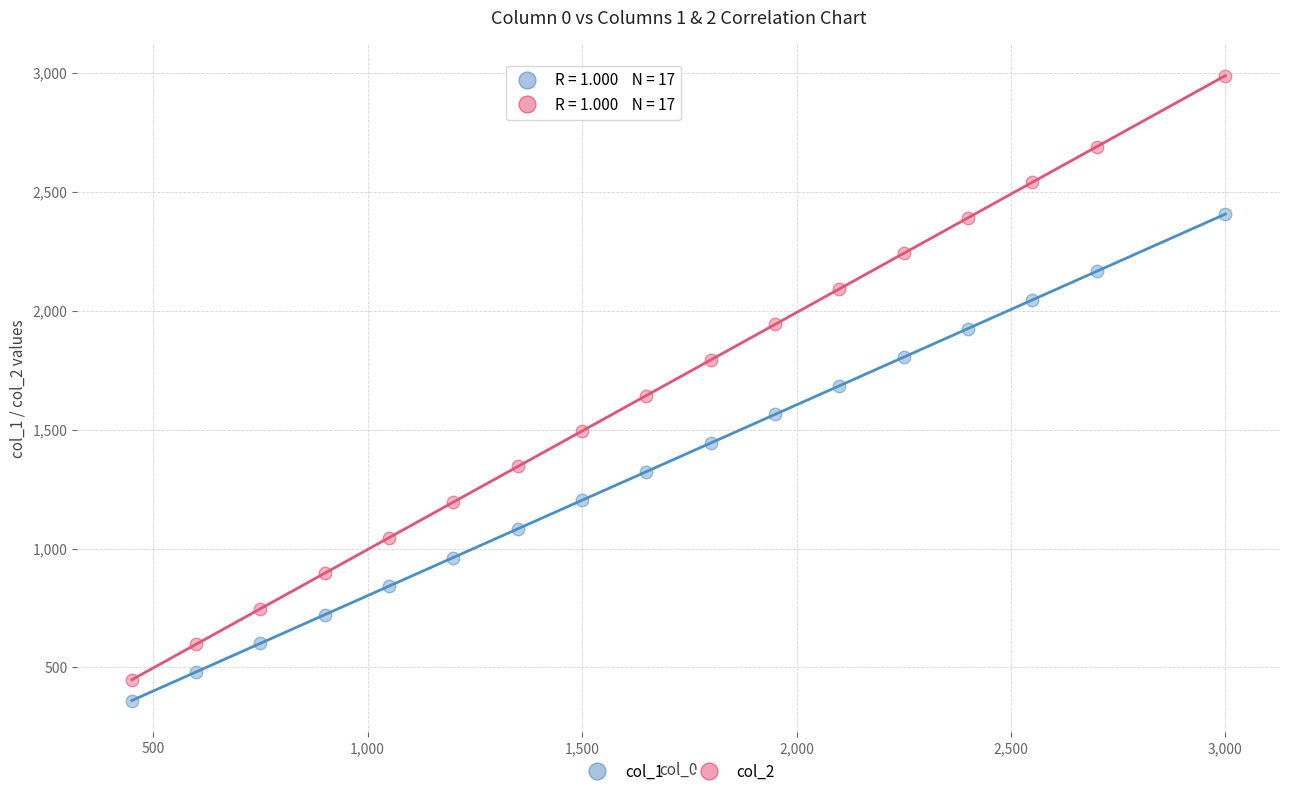

In the col_2 series, what Y value is closest to 1718?

1643